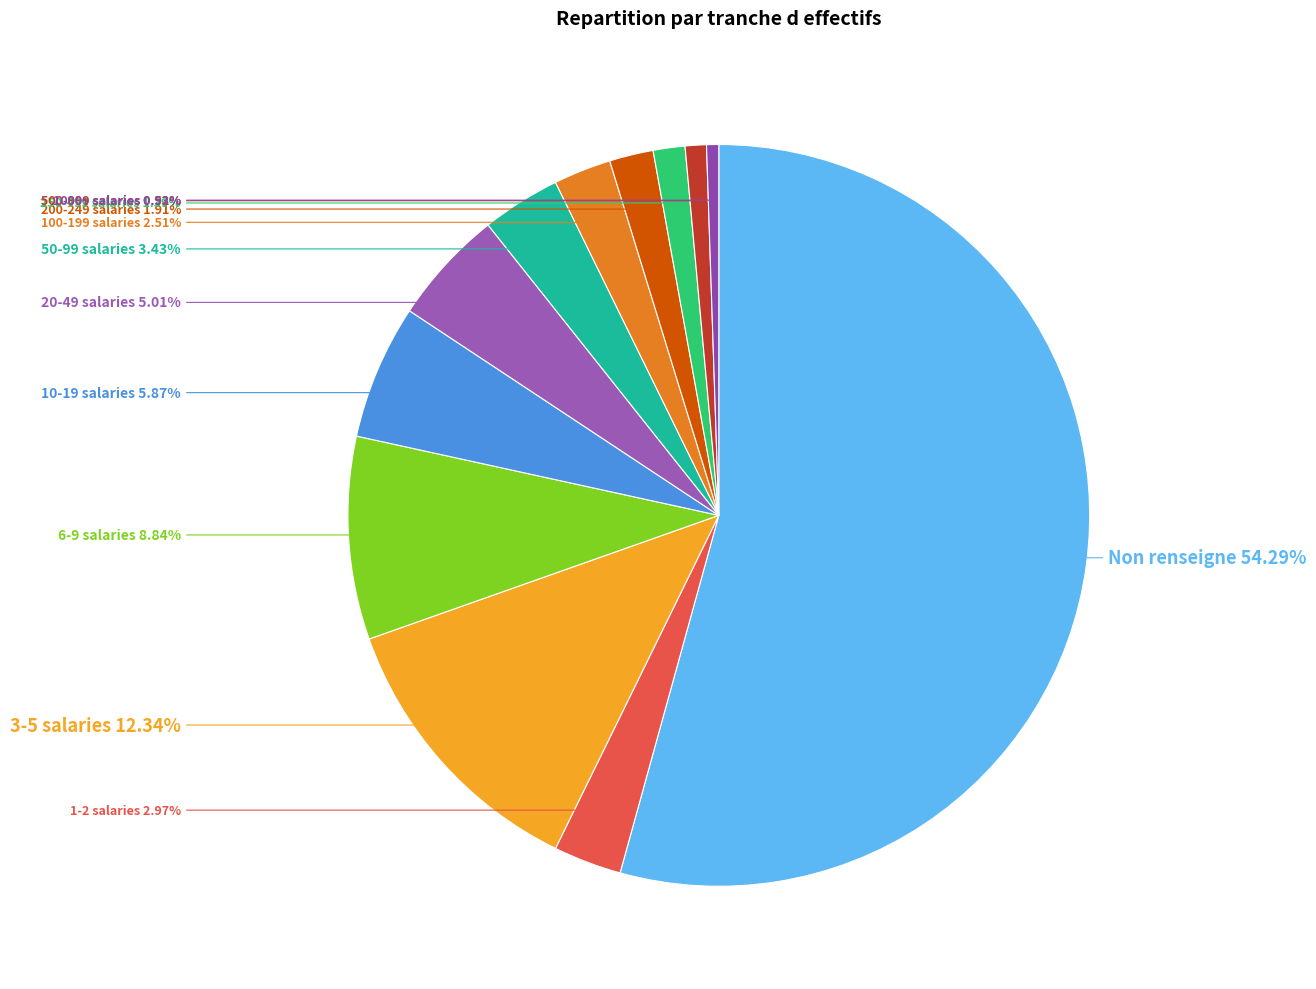

How many slices are in this pie chart?

12